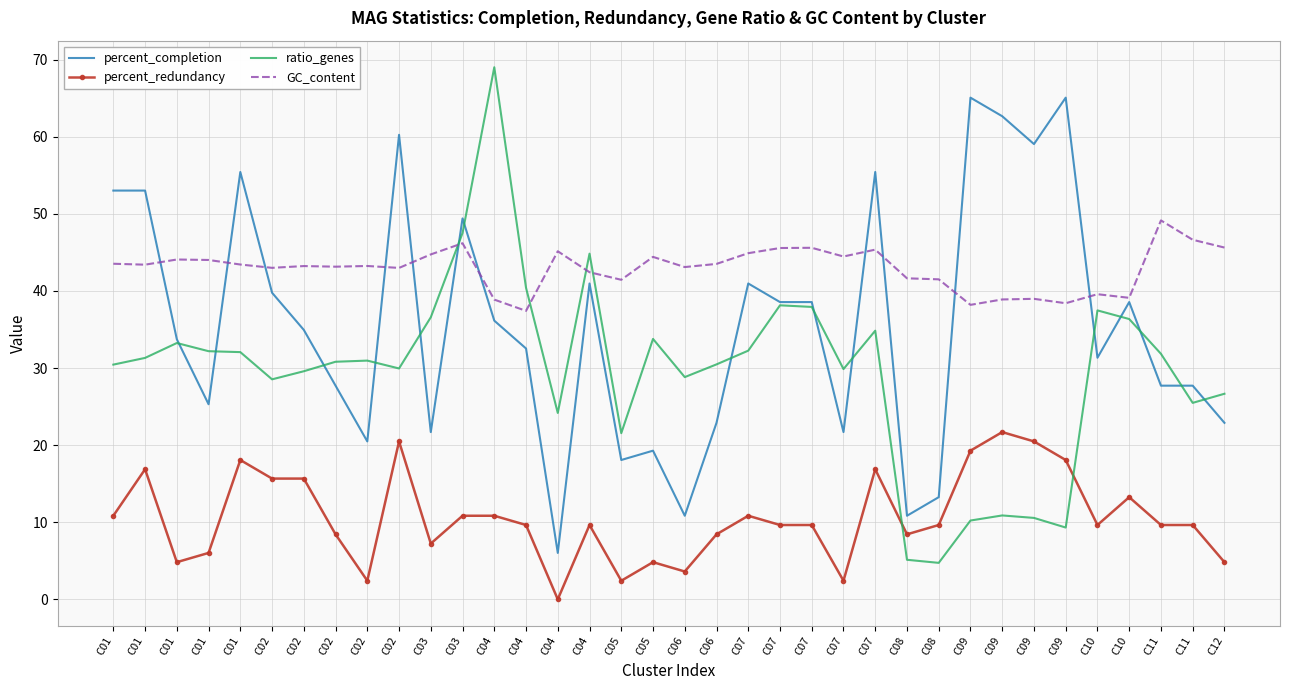

The ratio_genes series shows 43.5 at C06. True or false?

False